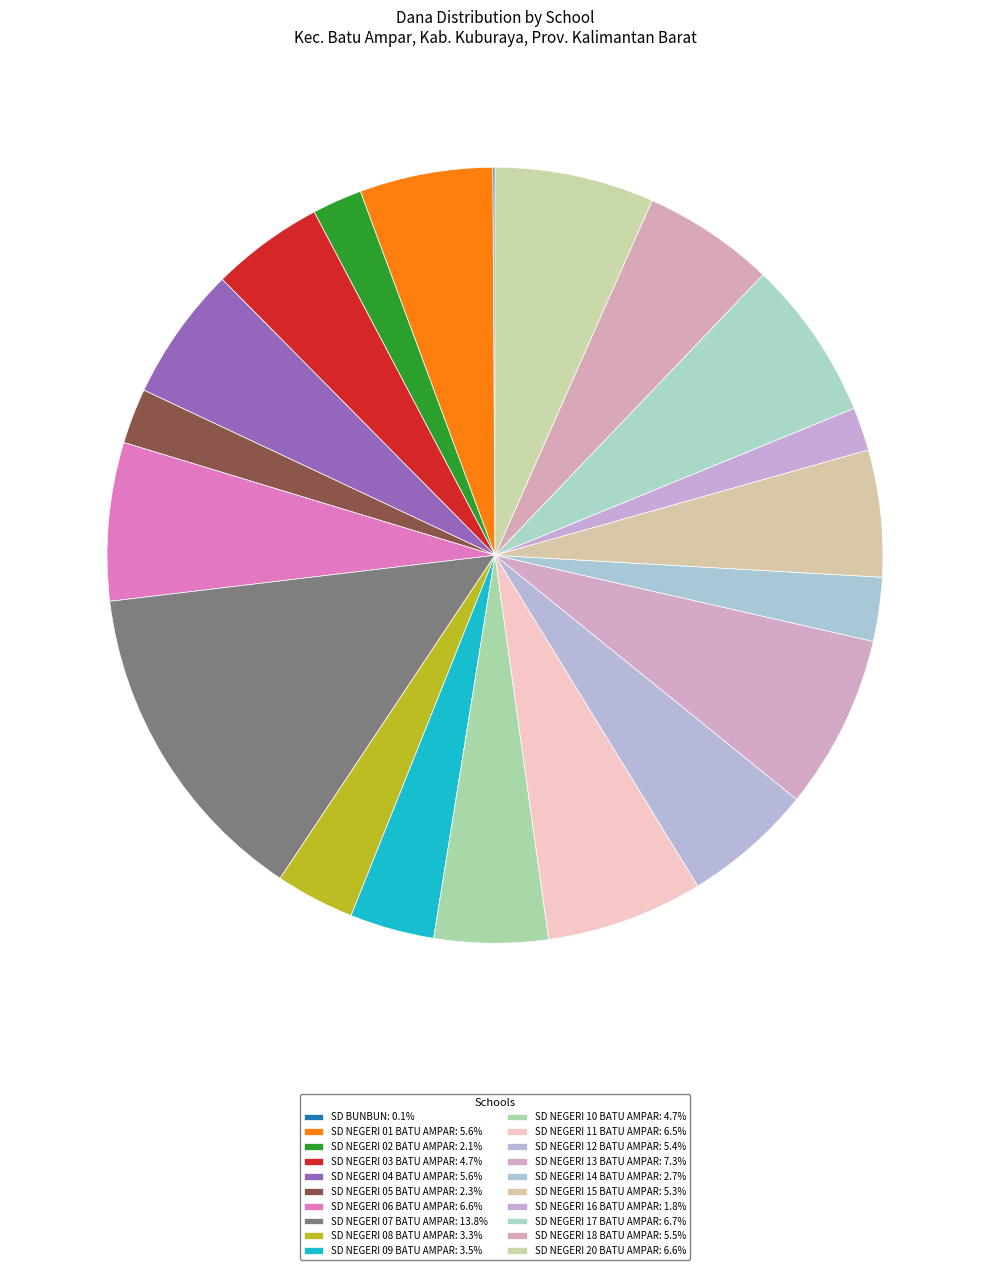

What is the change in value from SD NEGERI 12 BATU AMPAR to SD NEGERI 15 BATU AMPAR?

-675000